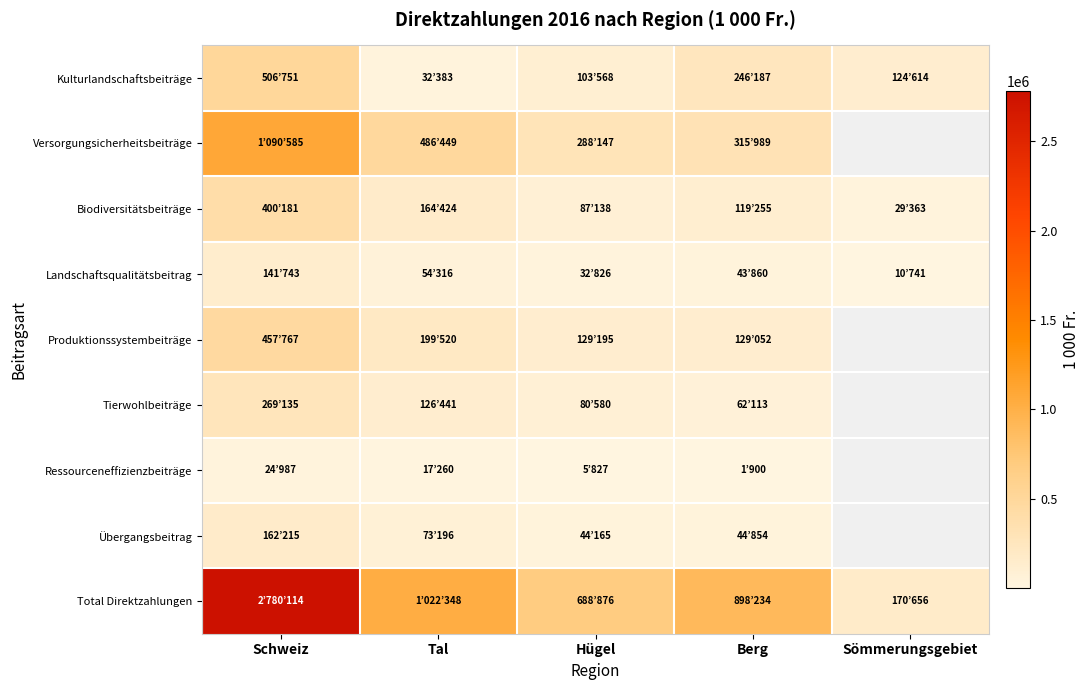

What is the total value across all series at Hügel?

1460322.0